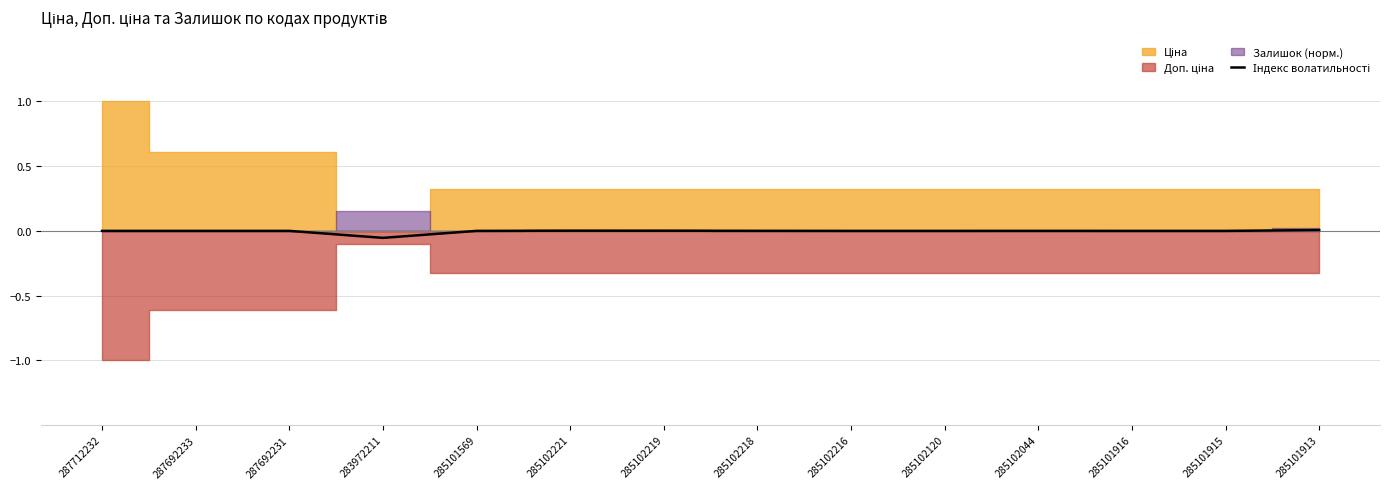

List the labels in order of value, smallest first.

283972211, 287712232, 287692233, 287692231, 285101569, 285102216, 285102120, 285101916, 285101915, 285102044, 285102218, 285102219, 285102221, 285101913